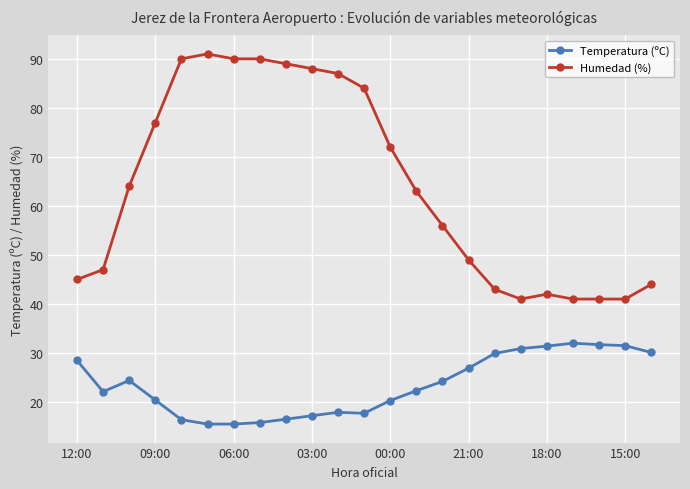

What is the smallest value displayed?

15.5